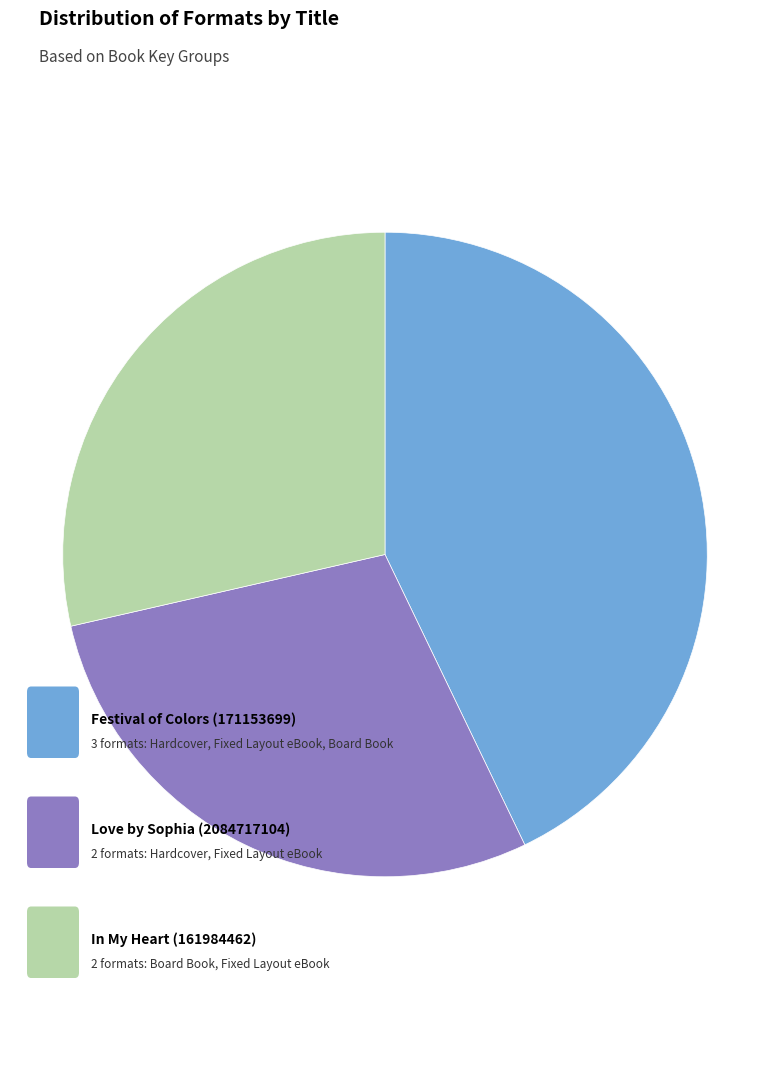

Is there a majority slice in this chart?

No